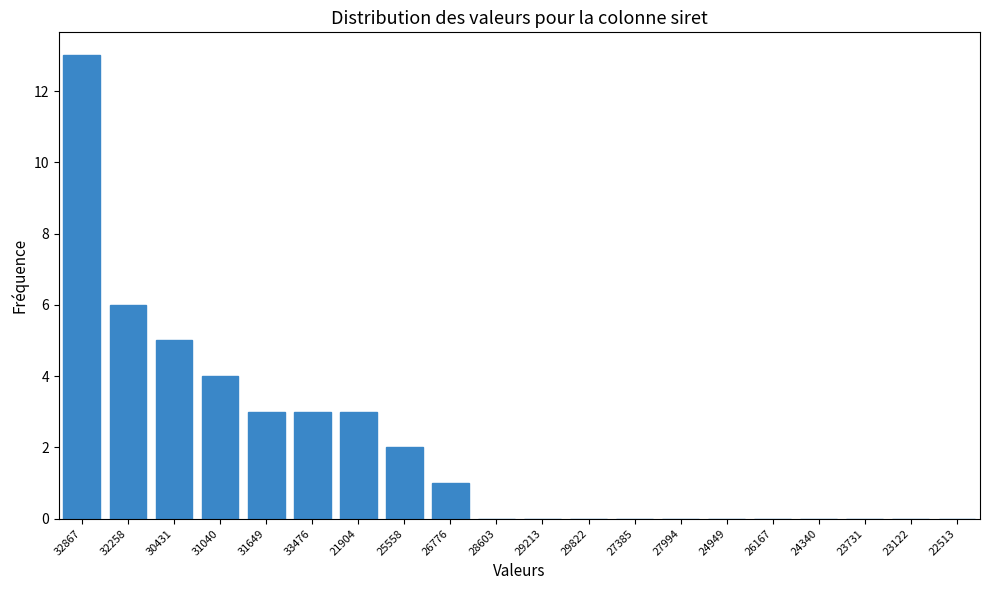

Reading right to left, transcribe all the data shown in this chart.

22513=0	23122=0	23731=0	24340=0	26167=0	24949=0	27994=0	27385=0	29822=0	29213=0	28603=0	26776=1	25558=2	21904=3	33476=3	31649=3	31040=4	30431=5	32258=6	32867=13